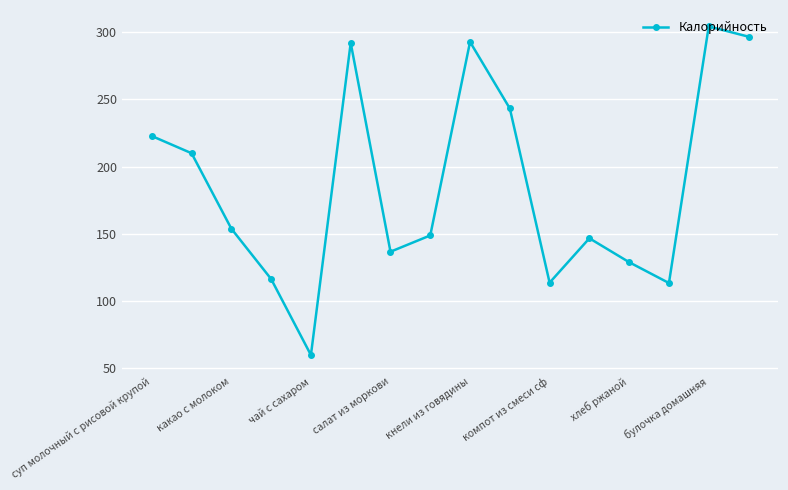

True or false: there are more than 2 points higher than both neighbors.

True